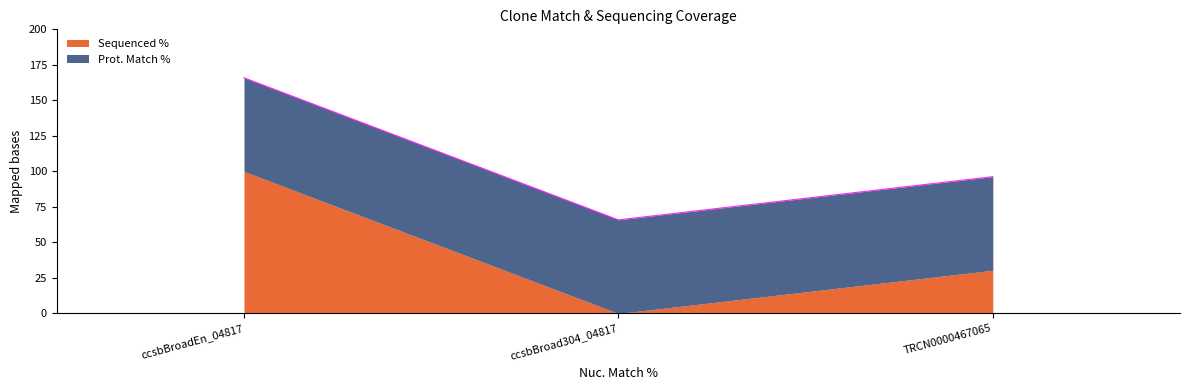

List the labels in order of value, smallest first.

ccsbBroad304_04817, TRCN0000467065, ccsbBroadEn_04817